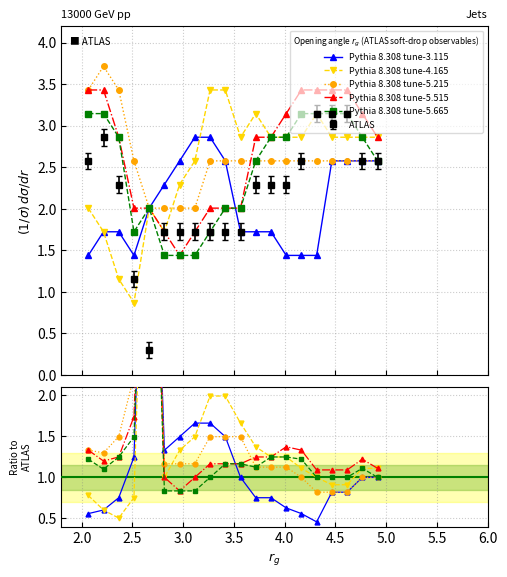

What is the difference between the second highest and second lowest values in the 5.515 series?

1.7